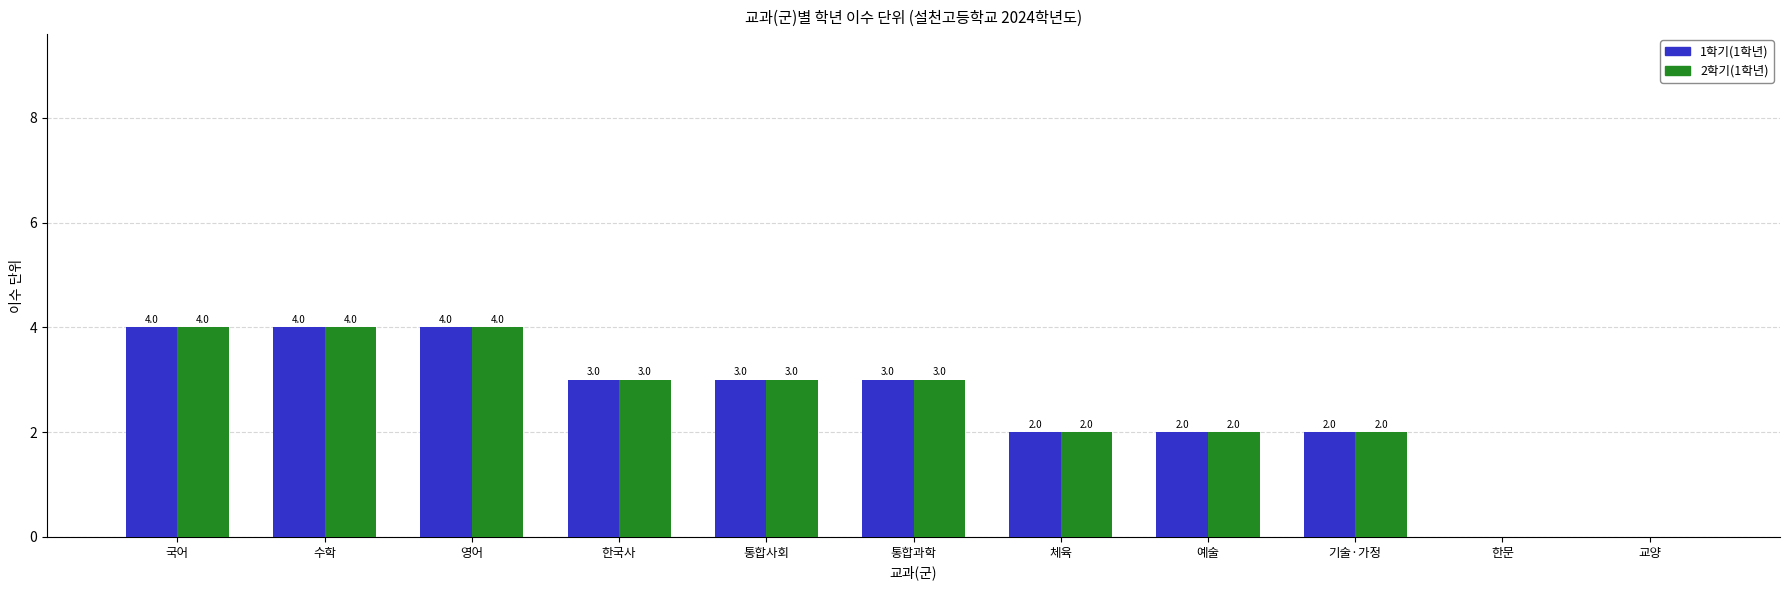

Reading left to right, what are all the values shown in this chart?

1학기(1학년): 국어=4	수학=4	영어=4	한국사=3	통합사회=3	통합과학=3	체육=2	예술=2	기술·가정=2	한문=0	교양=0
2학기(1학년): 국어=4	수학=4	영어=4	한국사=3	통합사회=3	통합과학=3	체육=2	예술=2	기술·가정=2	한문=0	교양=0